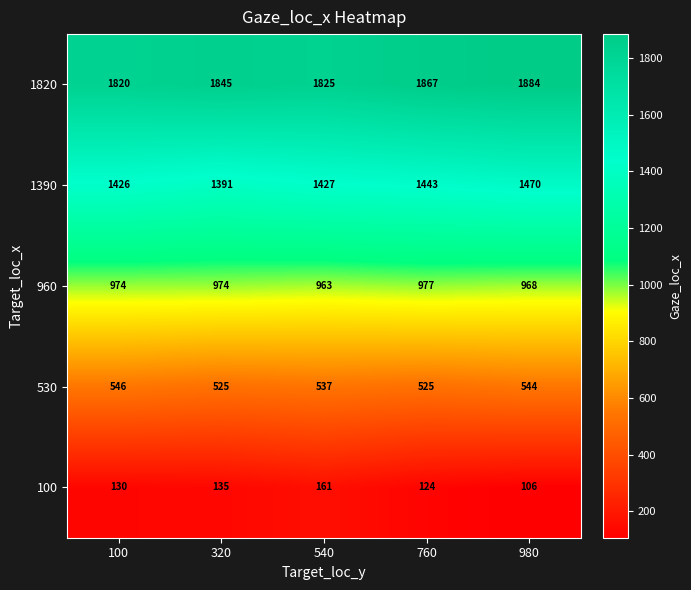

Is it true that 100 equals 187 at 760?

False